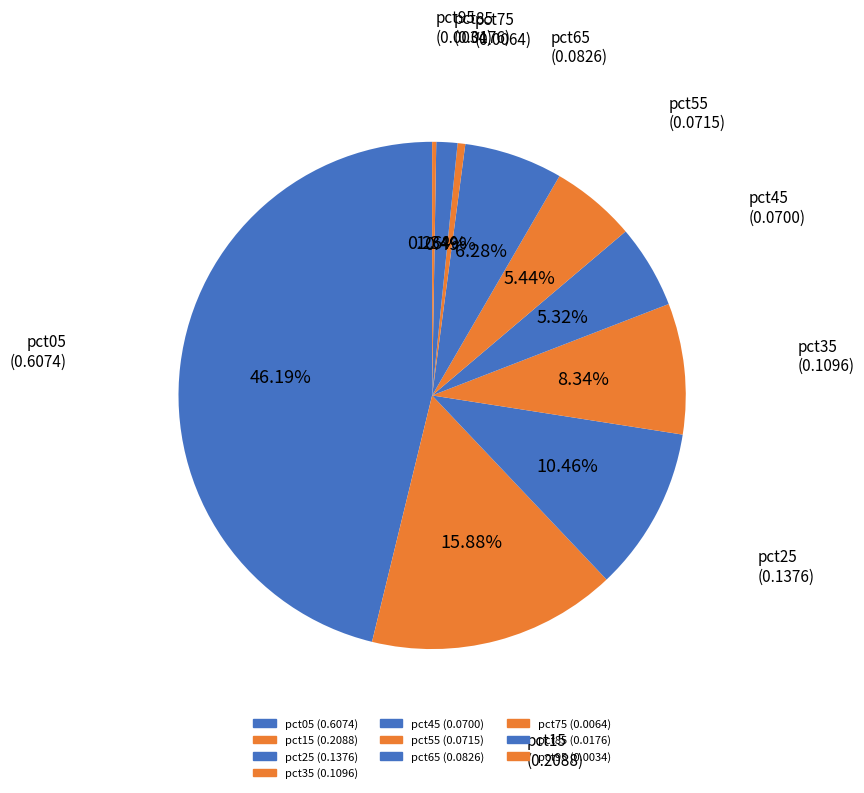

Rank the categories by value from highest to lowest.

pct05, pct15, pct25, pct35, pct65, pct55, pct45, pct85, pct75, pct95